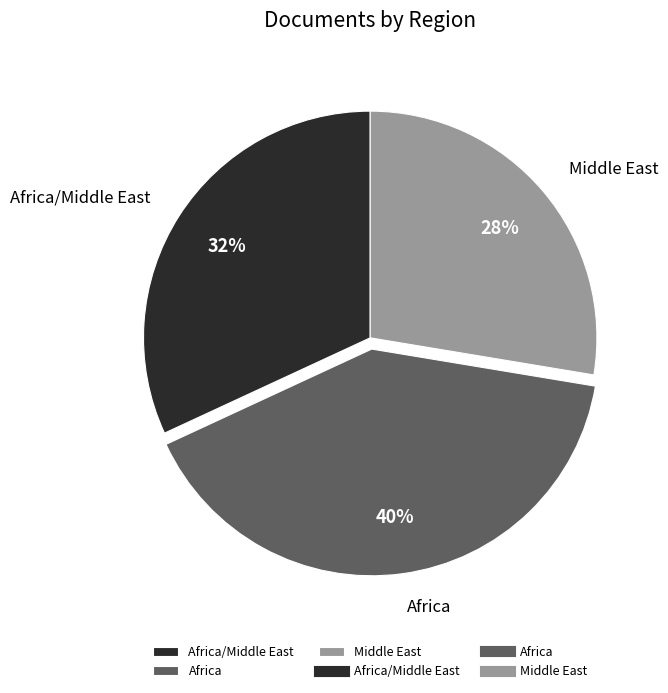

Which has a higher value, Africa or Middle East?

Africa